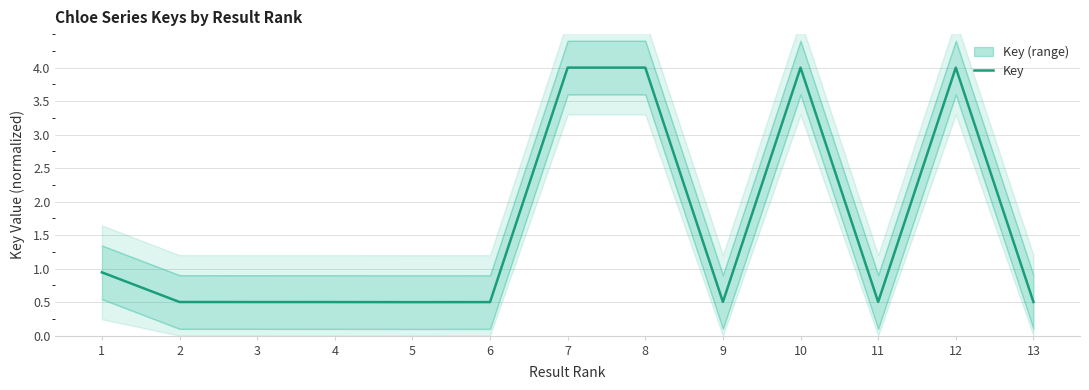

Reading left to right, list all the values displayed in this chart.

1=0.9	2=0.5	3=0.5	4=0.5	5=0.5	6=0.5	7=4.0	8=4.0	9=0.5	10=4.0	11=0.5	12=4.0	13=0.5